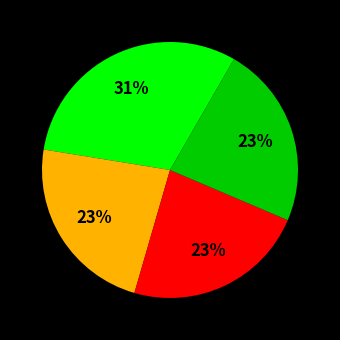

To the nearest percent, what is the average slice percentage?

25%